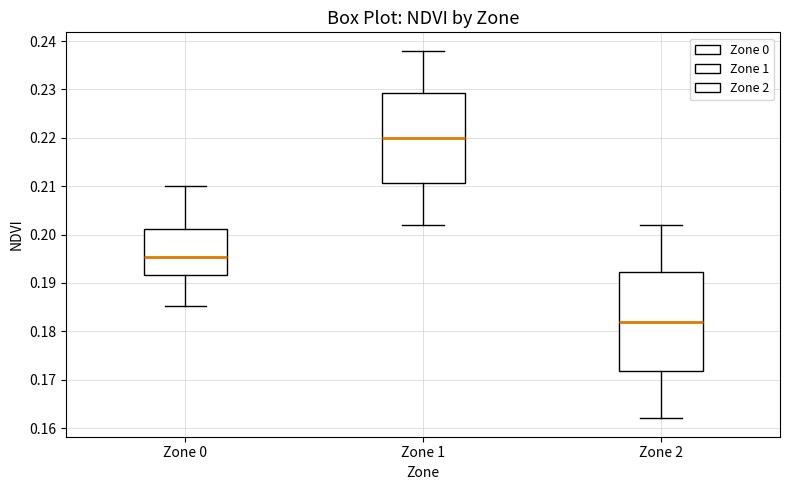

Which box has the highest median line?

Zone 1